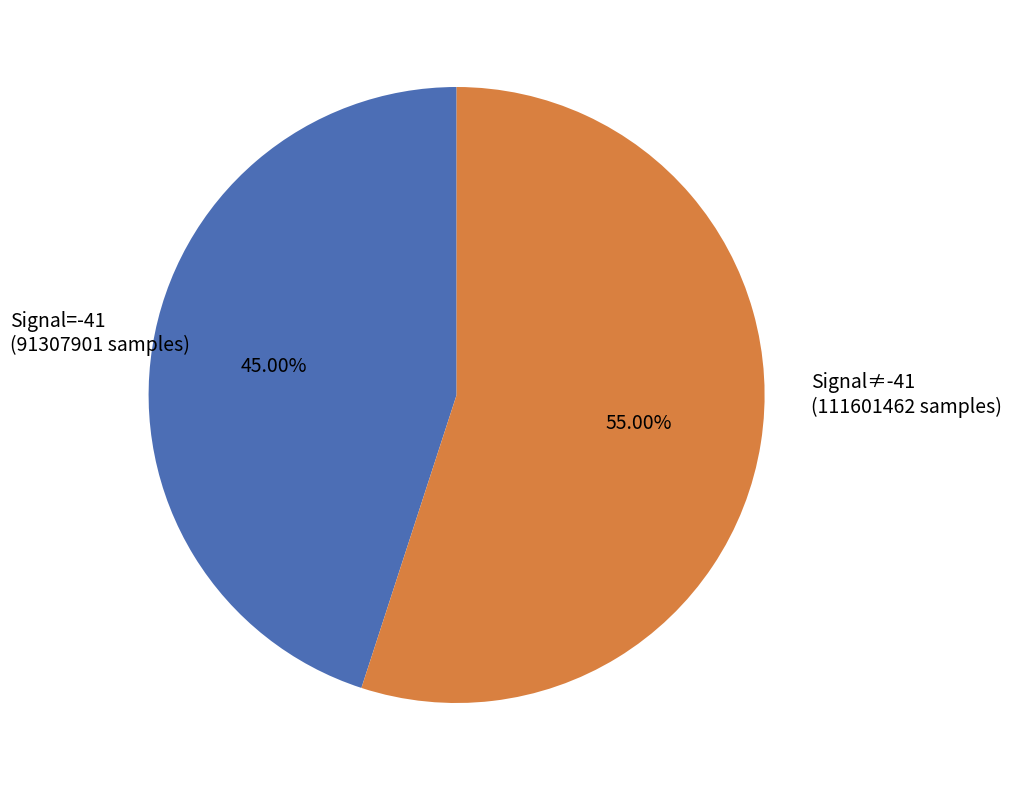

Is there a majority slice in this chart?

Yes